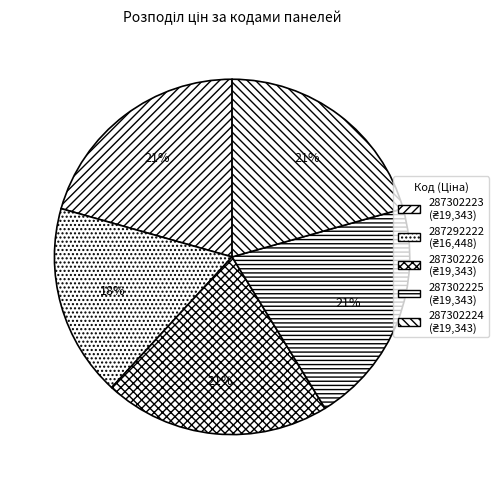

Which category has the biggest portion of the pie?

287302223